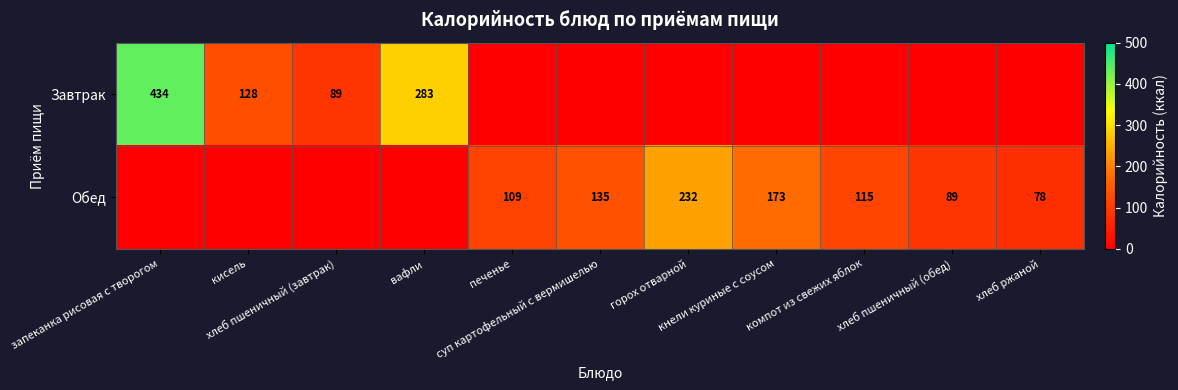

Between вафли and компот из свежих яблок, which series saw the biggest shift?

Завтрак